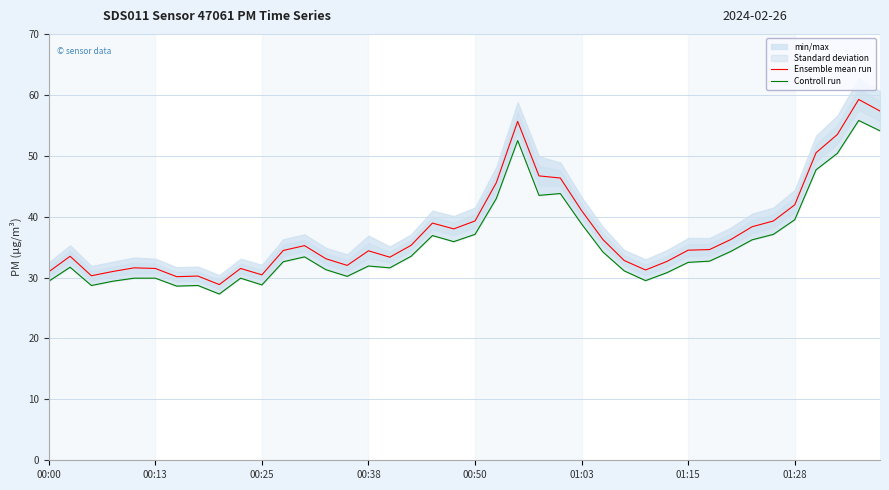

Does the chart display data point markers on the line(s)?

No